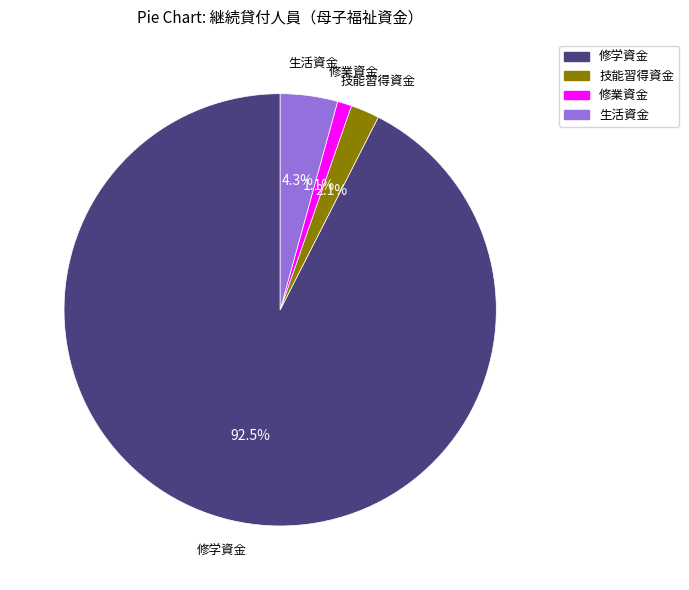

Is there a majority slice in this chart?

Yes